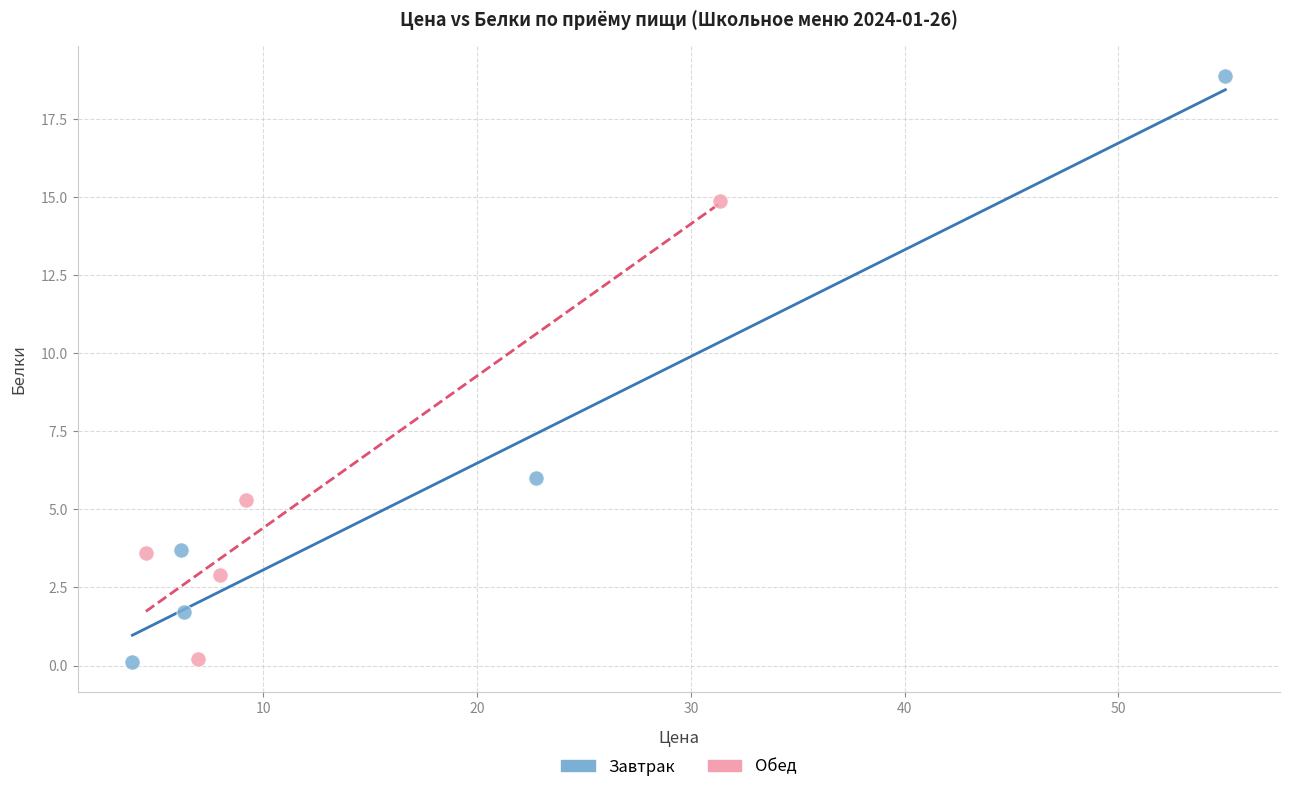

Which series has the widest spread of Y values?

Завтрак